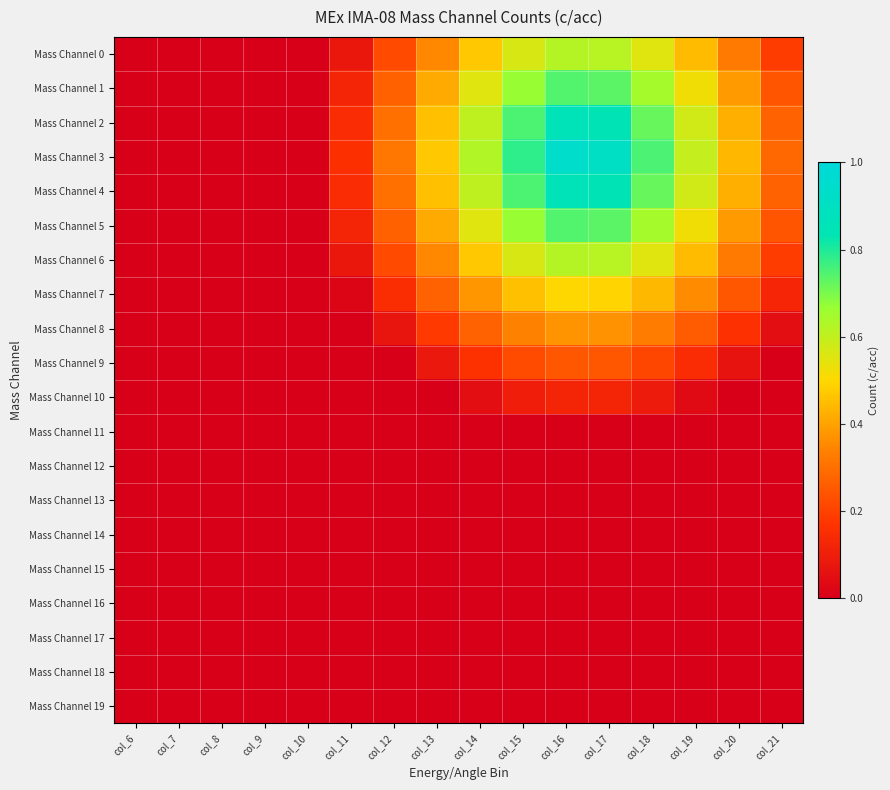

What is the total value across all series at col_18?

5.6